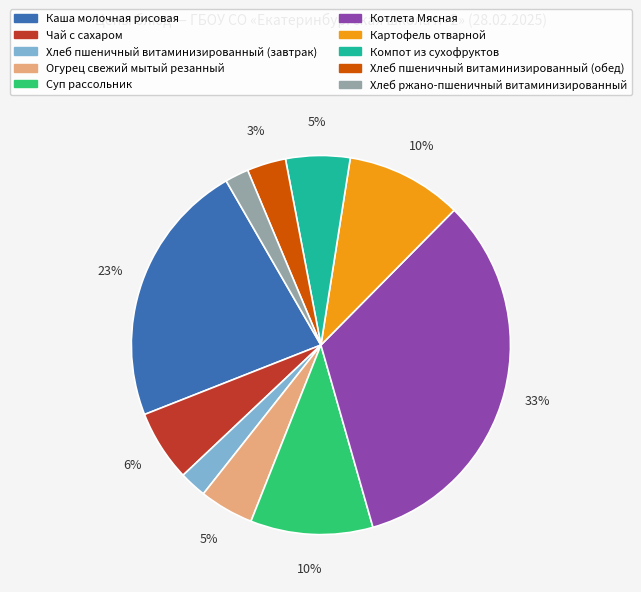

Which category has the biggest portion of the pie?

Котлета Мясная